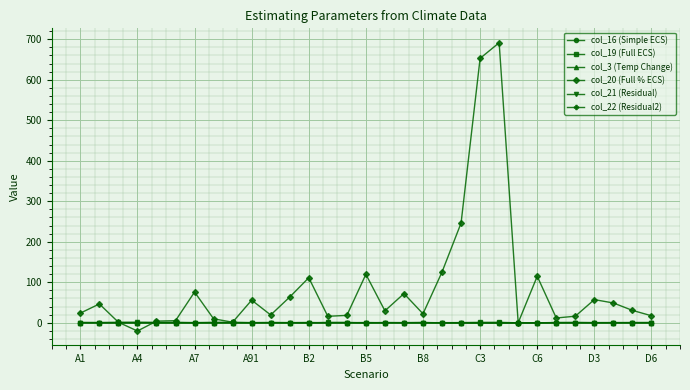

What is the value of the col_21 (Residual) point at the 4th from the left?

1.2